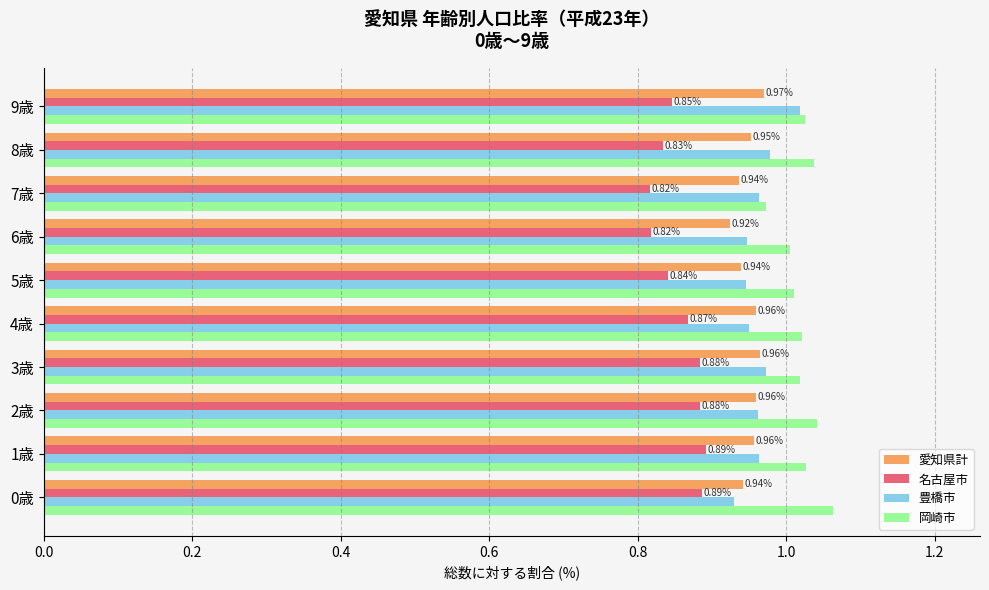

Rank the series by their maximum value, from lowest to highest.

名古屋市, 愛知県計, 豊橋市, 岡崎市